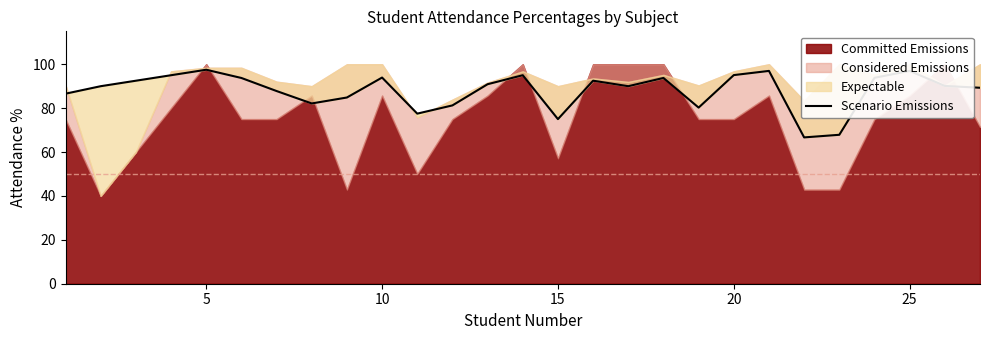

How many data points are above 90?

14